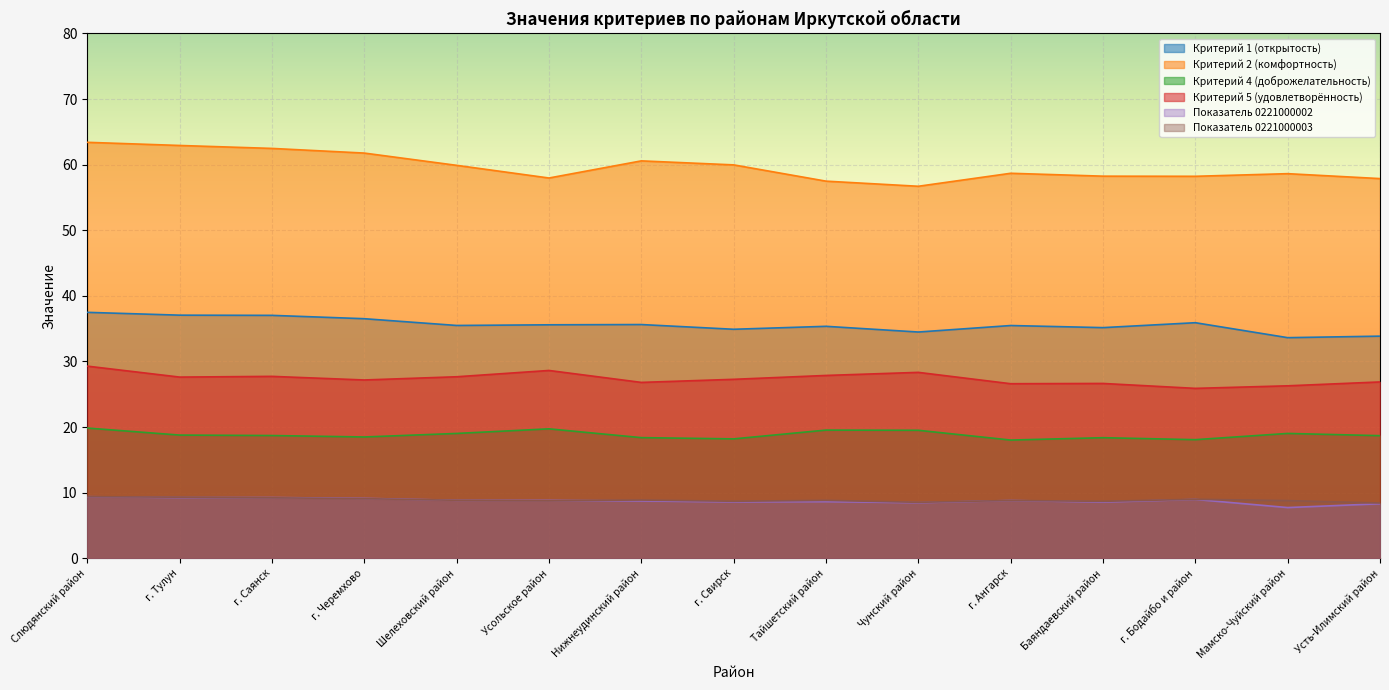

At which category is the sum across all series the highest?

Слюдянский район